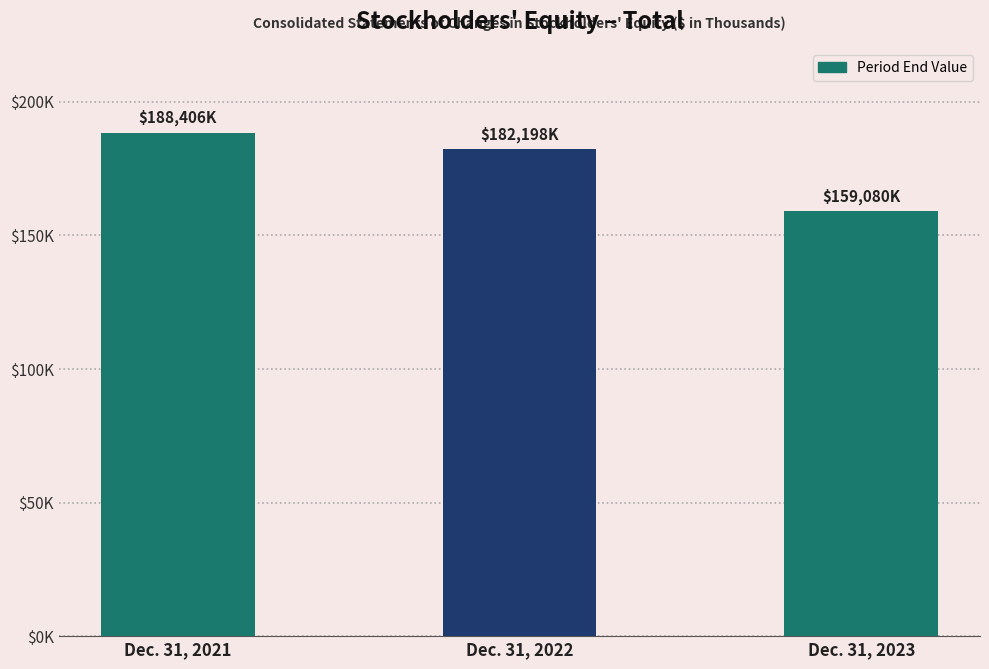

What is the average value?

176561